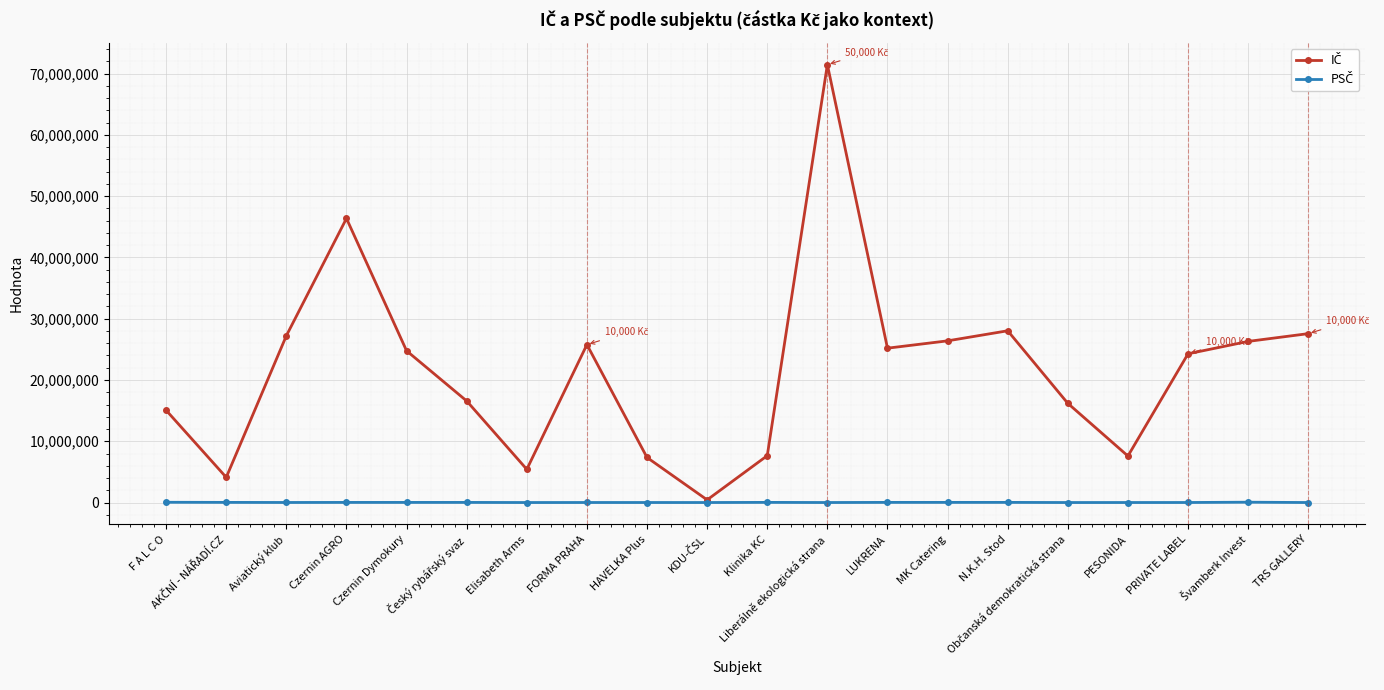

What is the greatest value displayed?

71443606